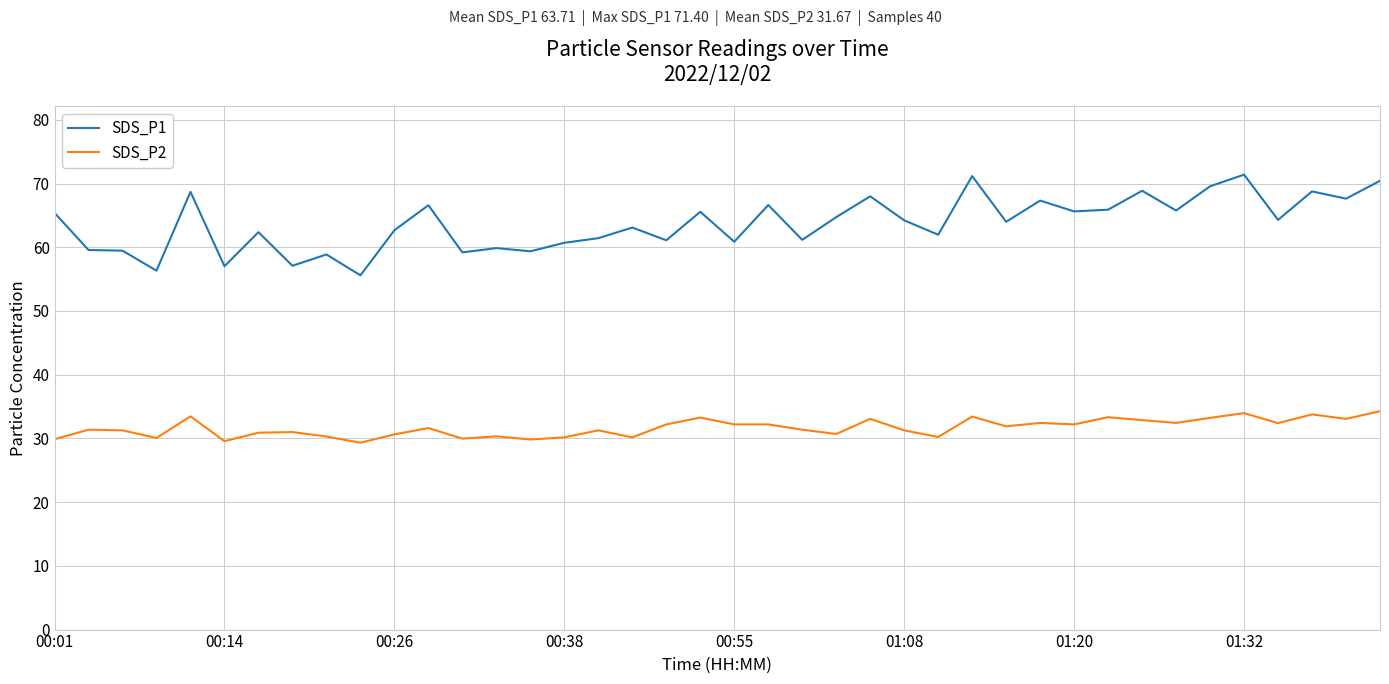

Rank the series by their maximum value, from highest to lowest.

SDS_P1, SDS_P2